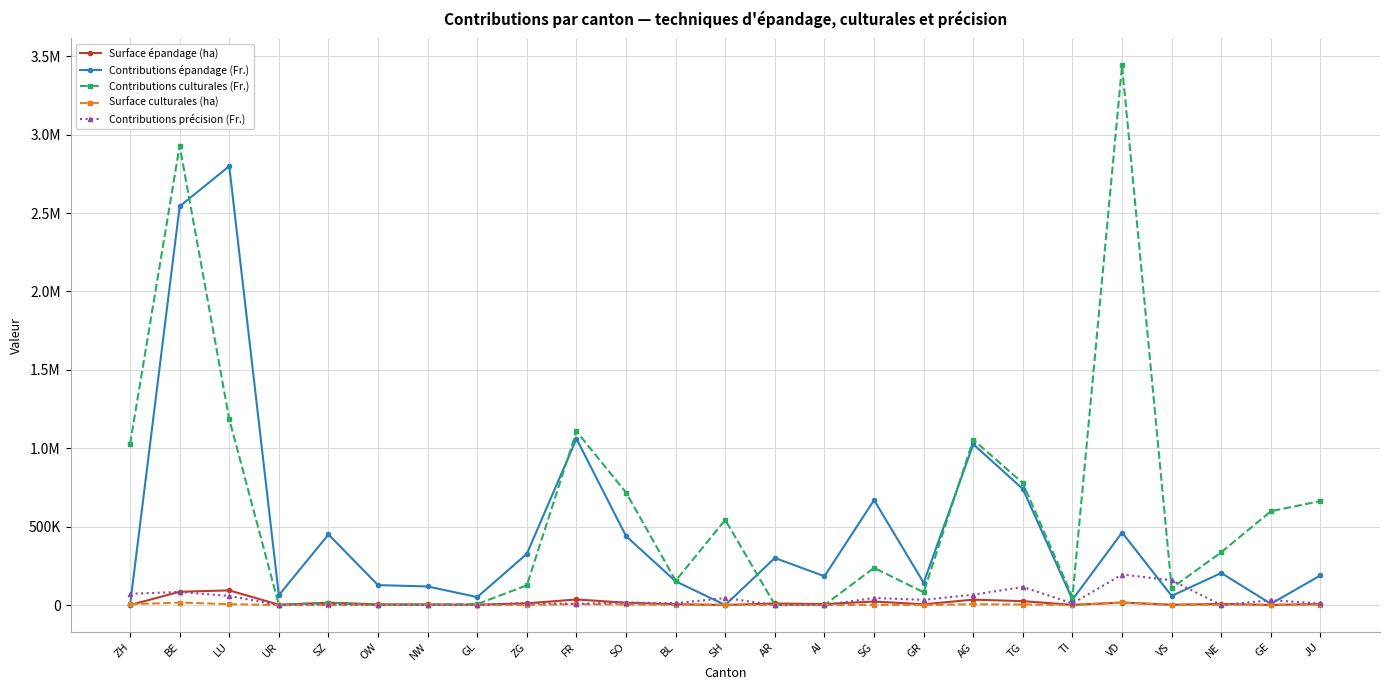

Where is Surface épandage (ha) nearest to the value 46643?

FR